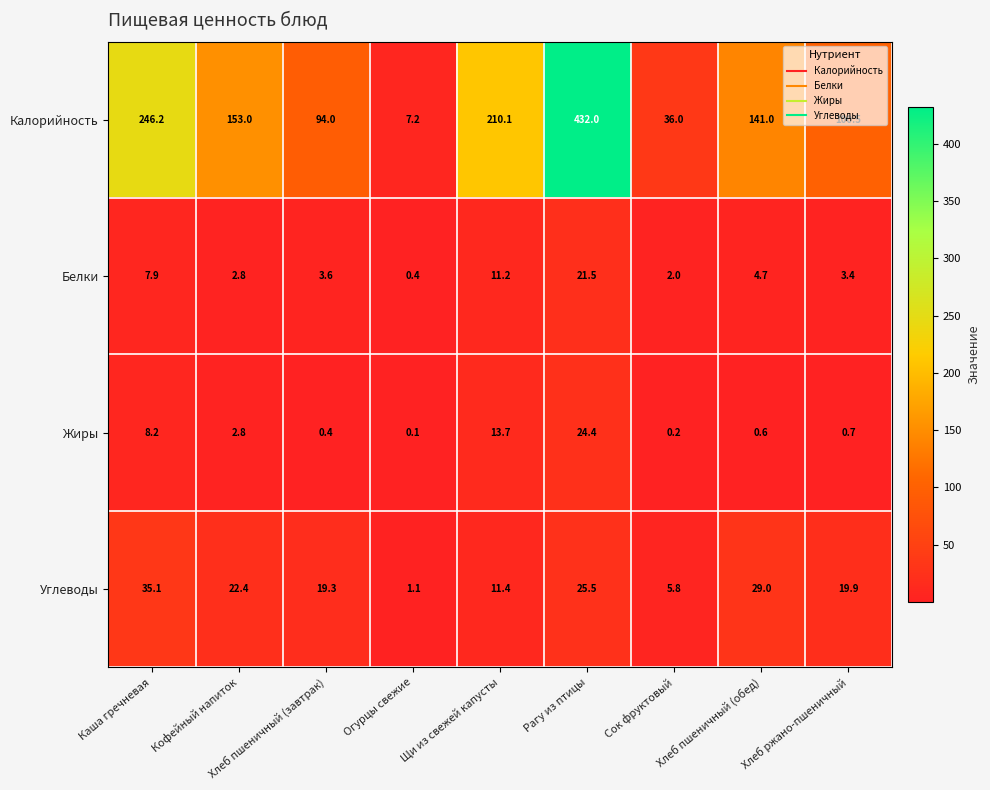

What is the total value across all series at Кофейный напиток?

181.0